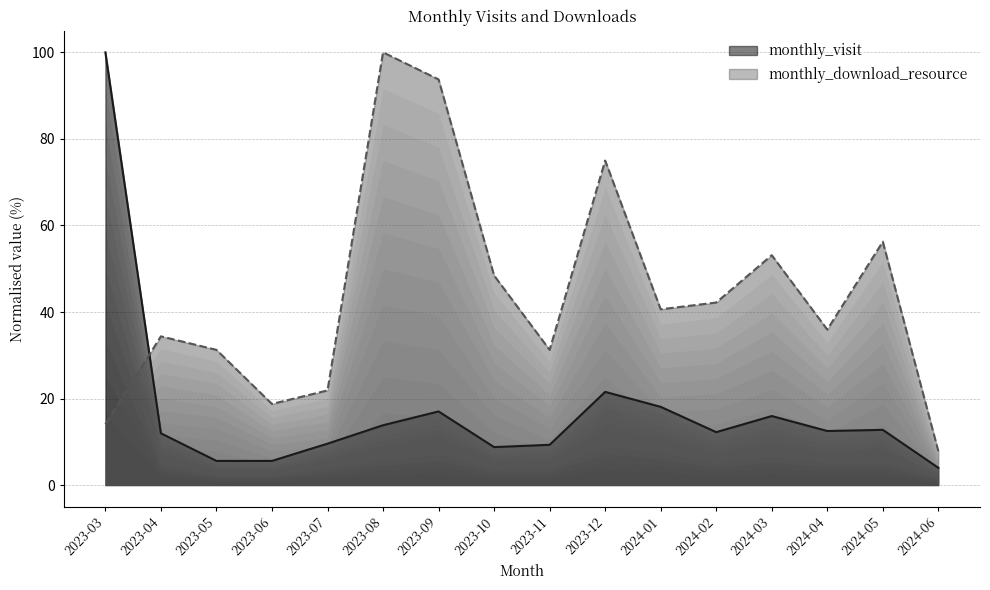

True or false: monthly_download_resource and monthly_visit intersect in this chart.

True